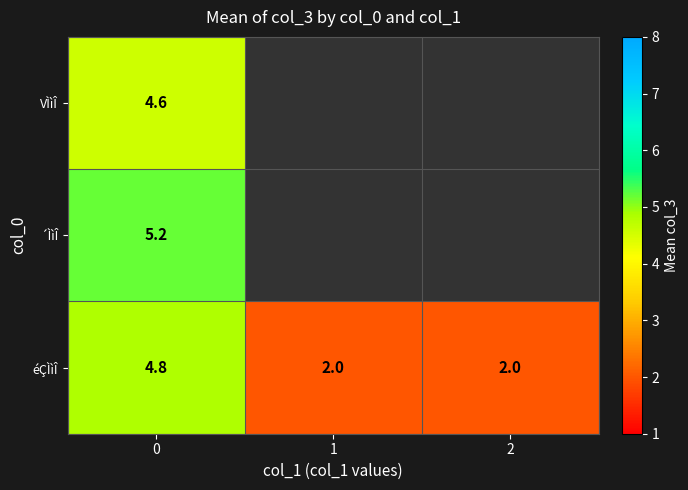

At 0, list the series in order from largest to smallest.

´ÌìÎ, éÇÌìÎ, VÌìÎ